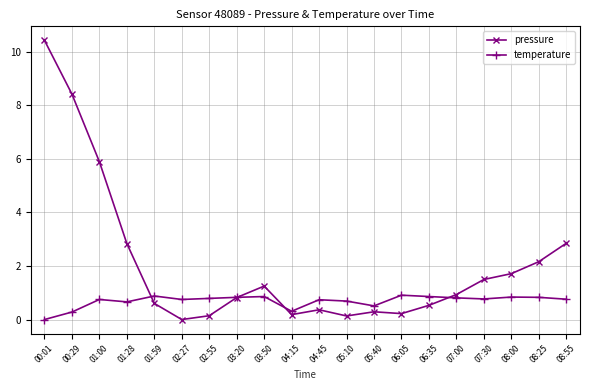

True or false: temperature has a value of 0.3 at 04:15.

True